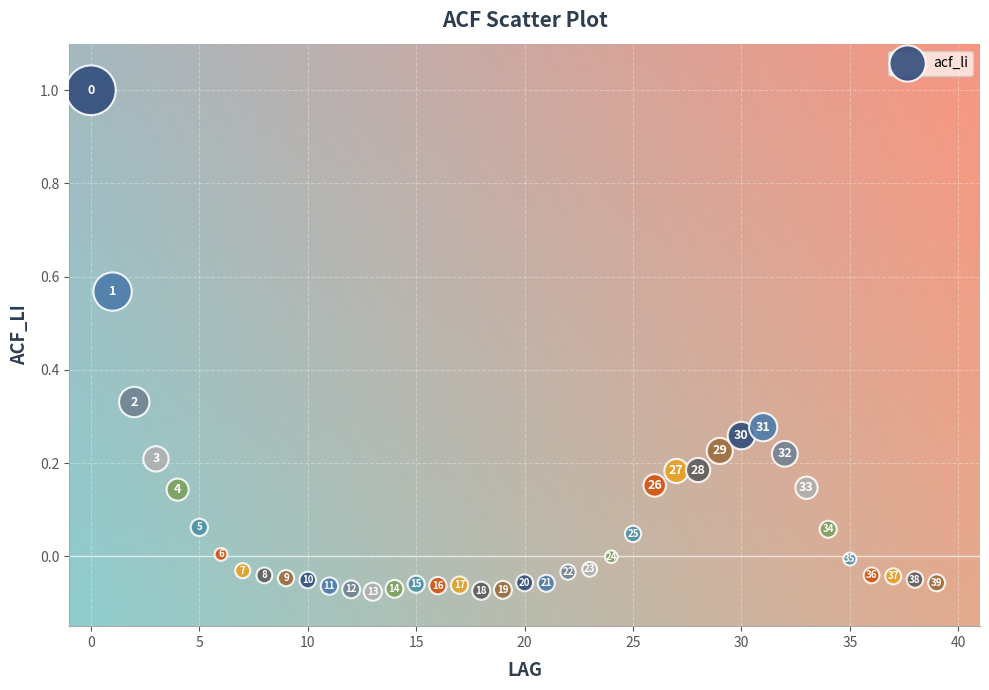

What is the range of Y values (max minus min)?

1.1